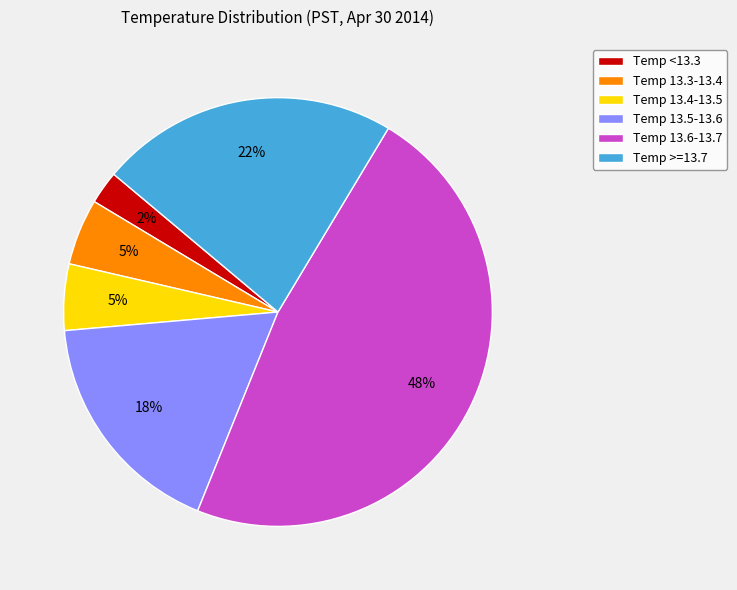

The Temp 13.5-13.6 slice represents 10% of the pie. True or false?

False